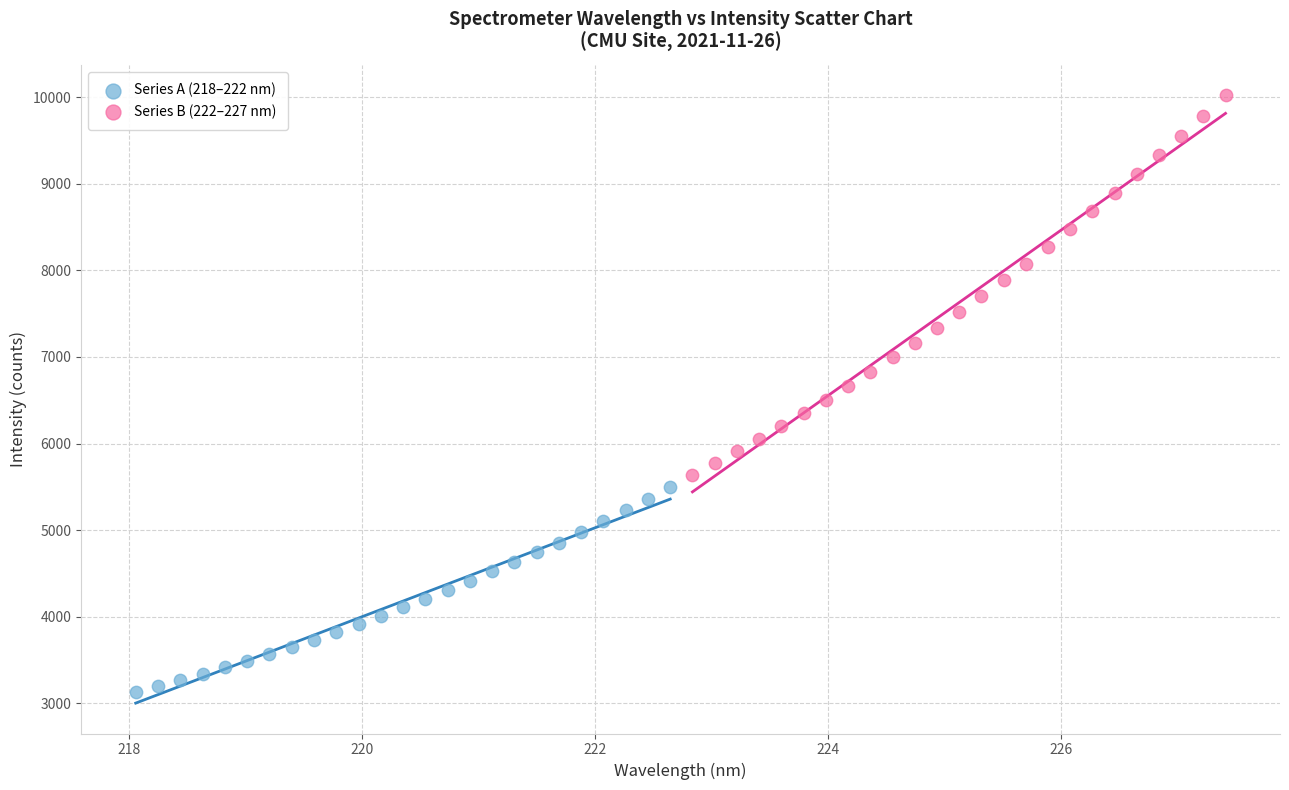

Which series contains the highest Y value?

Series B (222–227 nm)